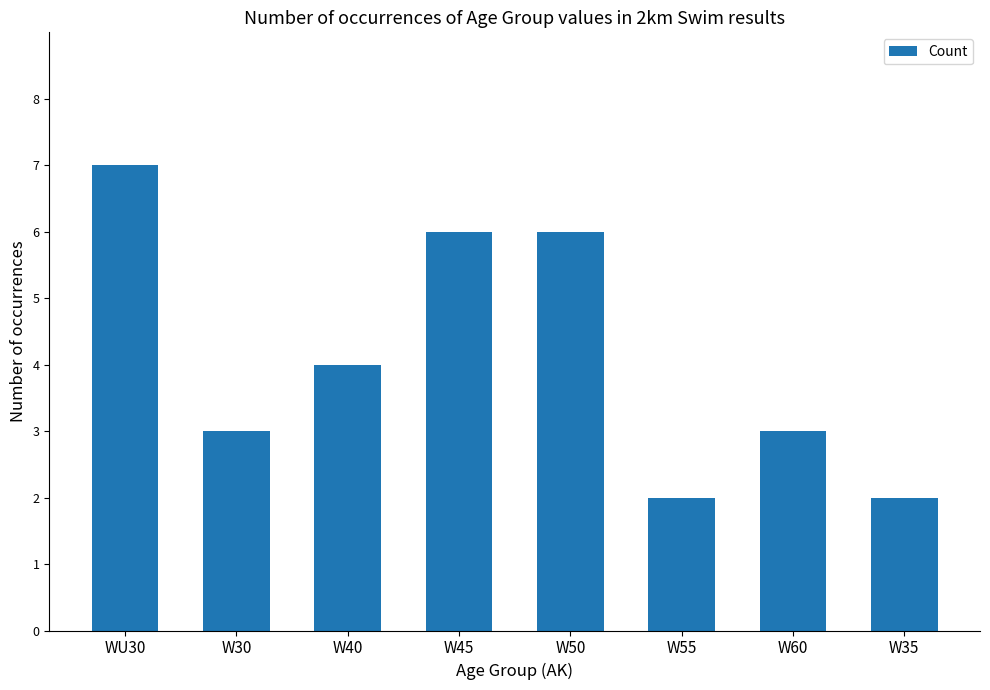

Reading left to right, transcribe all the data shown in this chart.

WU30=7	W30=3	W40=4	W45=6	W50=6	W55=2	W60=3	W35=2